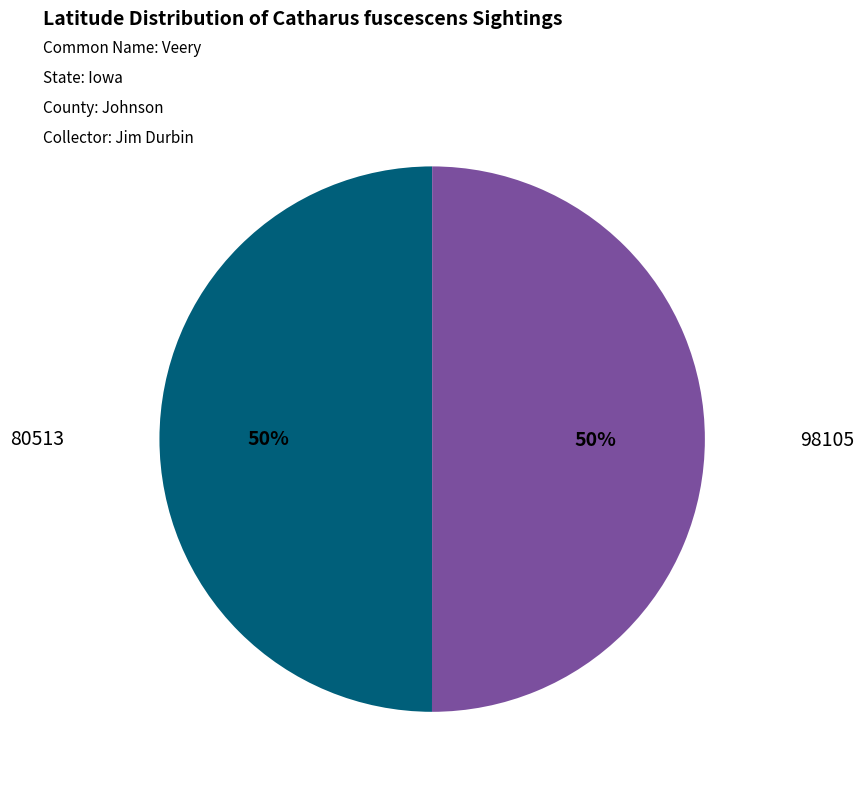

To the nearest percent, what is the average slice percentage?

50%